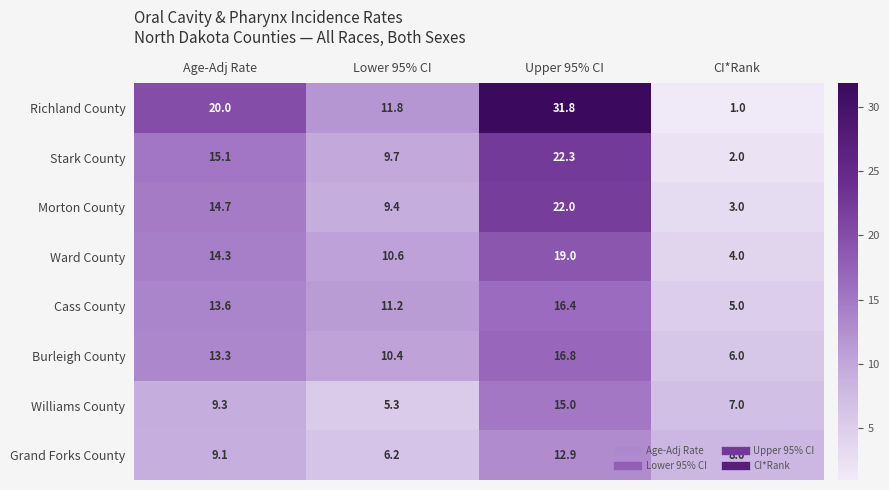

List the labels in order of Burleigh County value, largest first.

Upper 95% CI, Age-Adj Rate, Lower 95% CI, CI*Rank